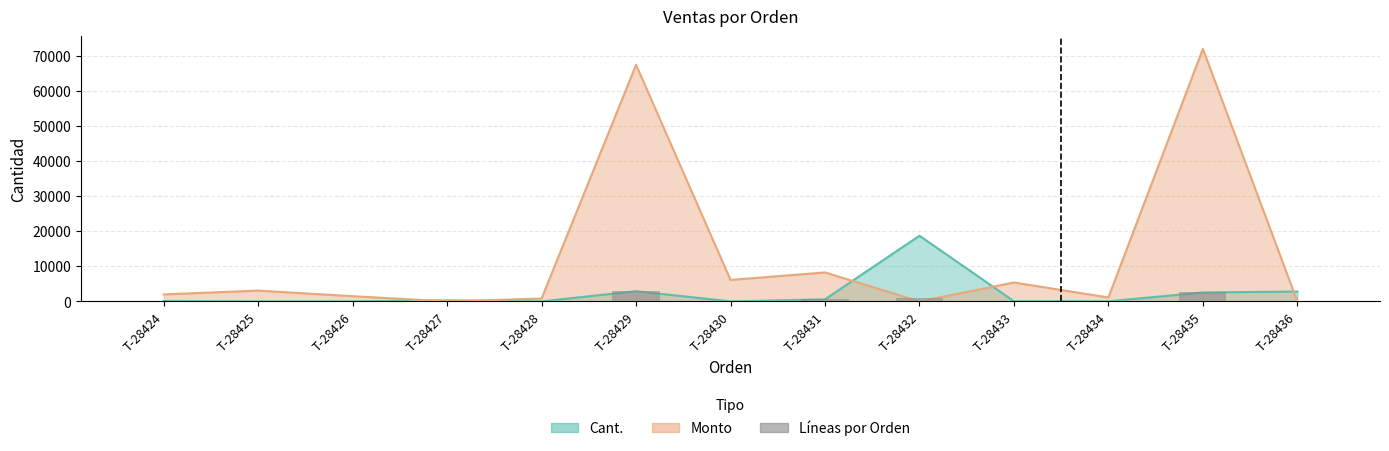

What is the difference between the second highest and second lowest values?

2541.0